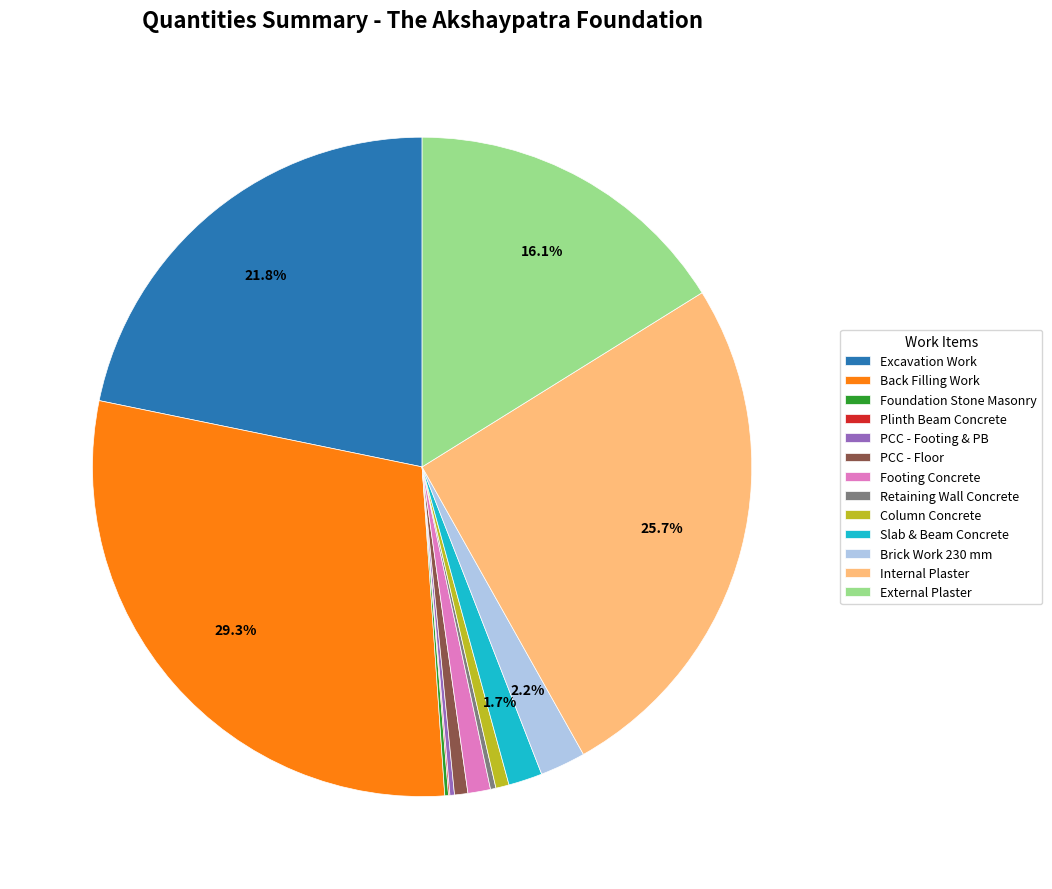

To the nearest percent, what percentage of the pie is Footing Concrete?

1%